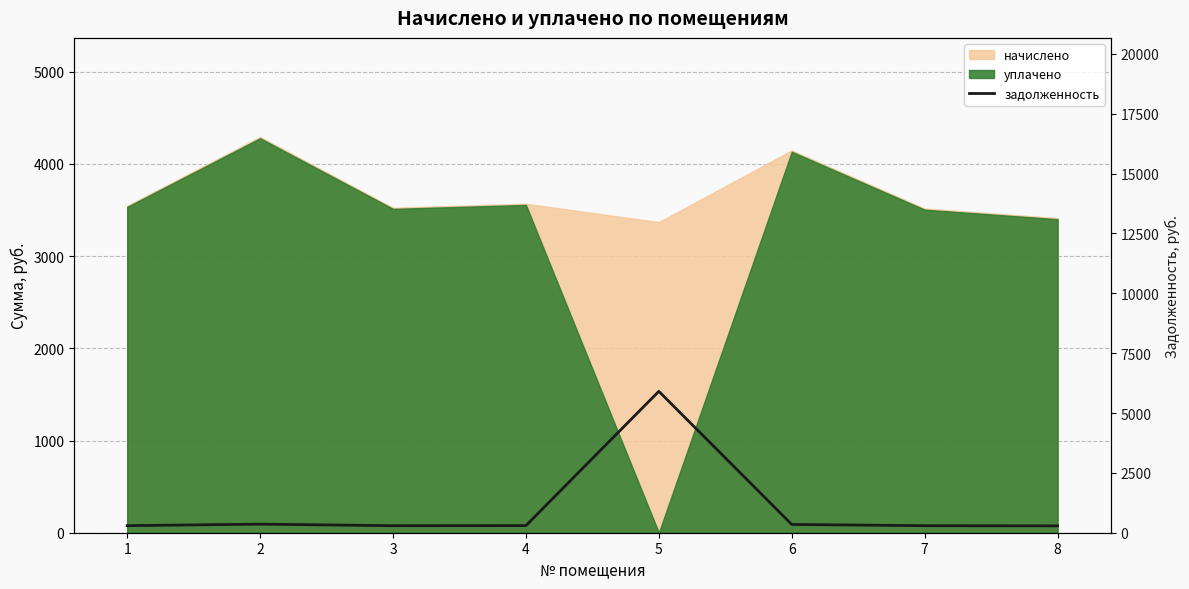

How many interior local valleys (lower than both neighbors) does the data have?

1